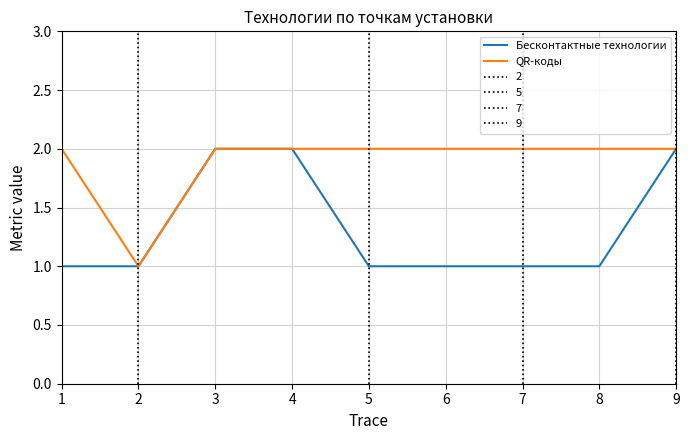

Rank the categories by Бесконтактные технологии value from lowest to highest.

1, 2, 5, 6, 7, 8, 3, 4, 9